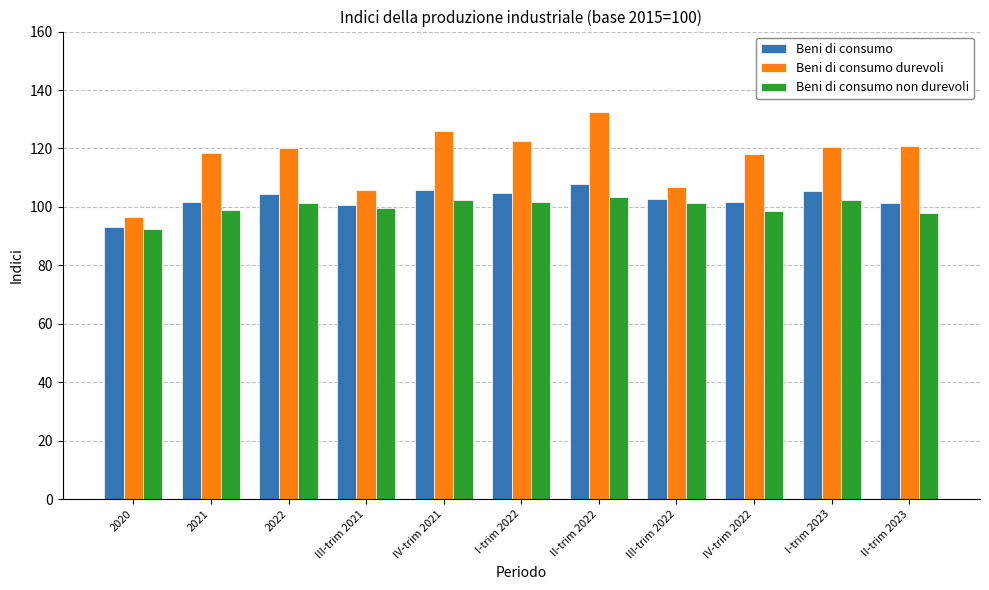

How many distinct data groups are displayed?

3